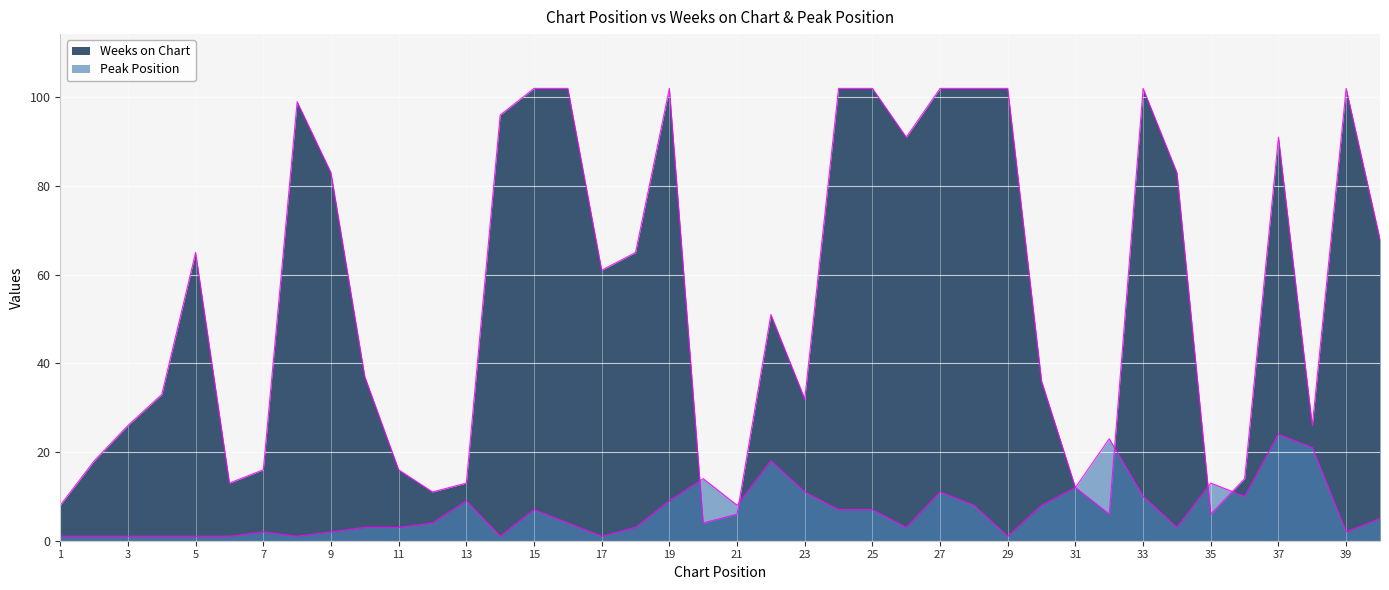

What is the difference between the second highest and second lowest values in the Peak Position series?

22